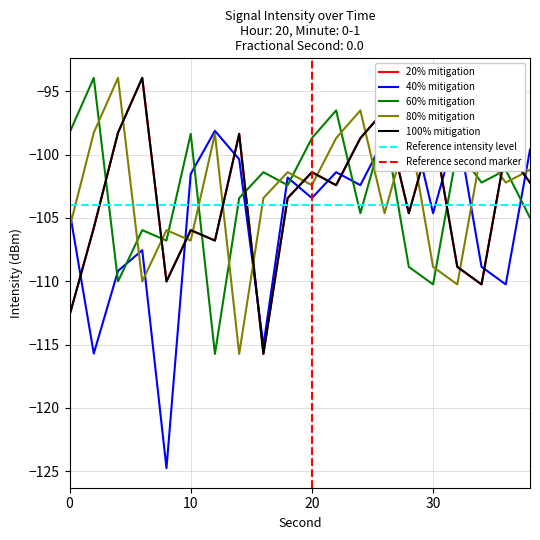

How many lines are shown in the chart?

5